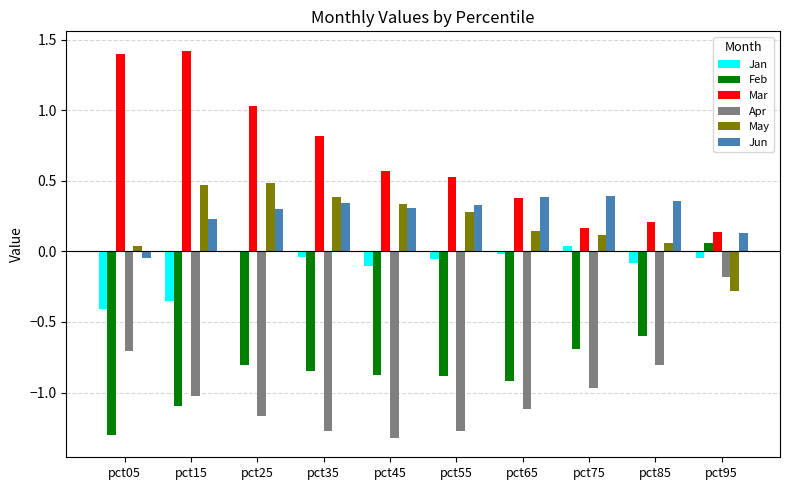

How many values in Feb are above zero?

1